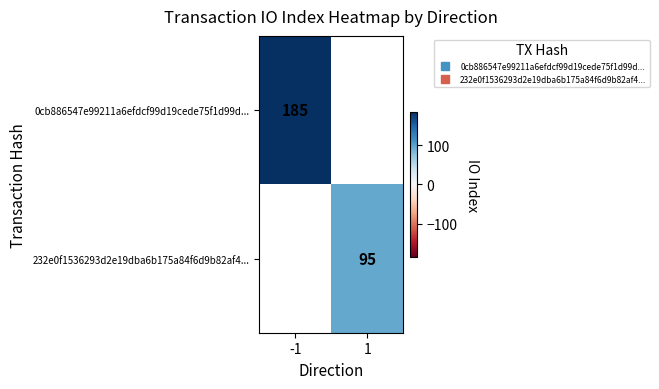

What is the minimum value shown in the chart?

95.0